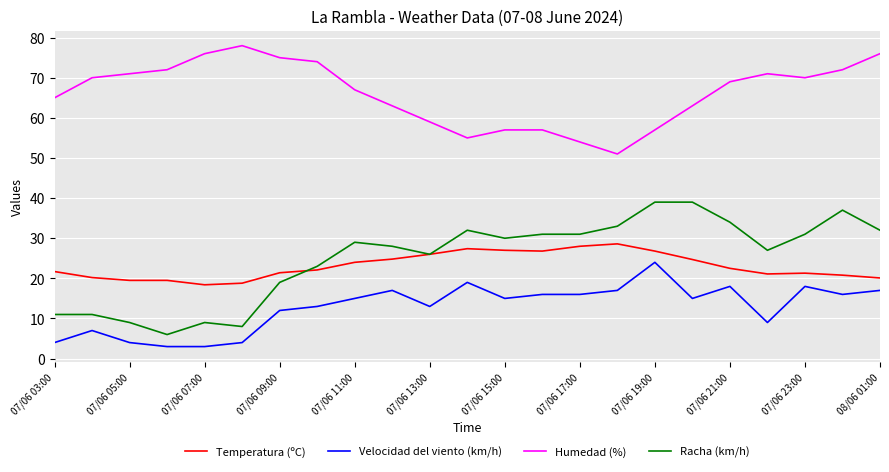

Which series ends up on top after the final intersection of Racha (km/h) and Temperatura (ºC)?

Racha (km/h)